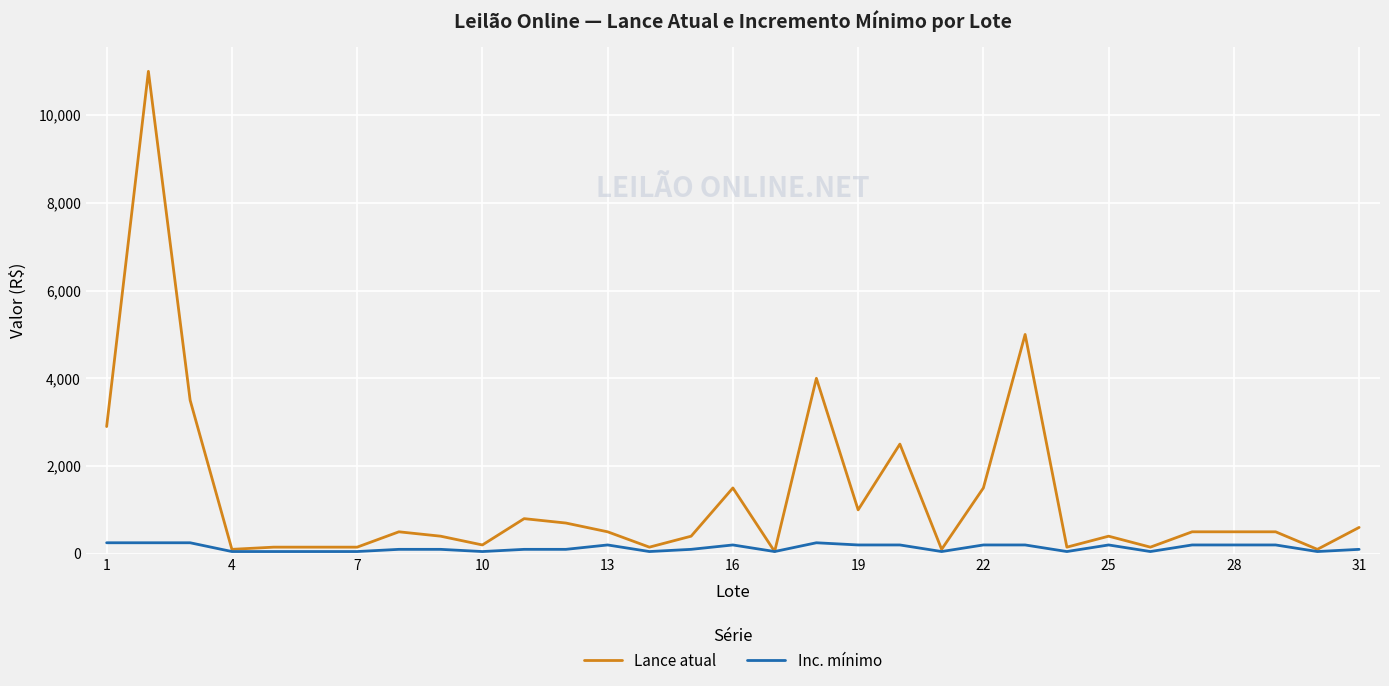

Which series has the widest spread of values?

Lance atual